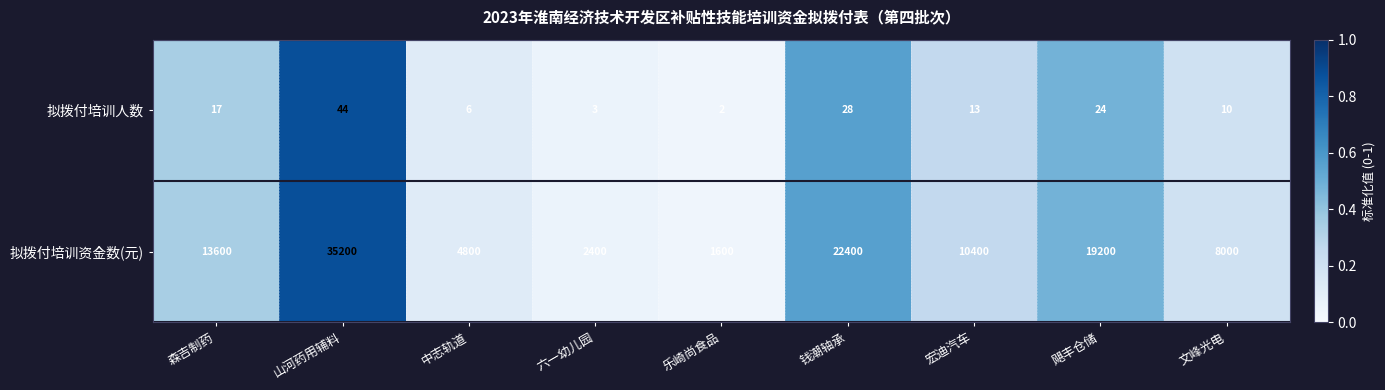

What is the difference between the maximum and minimum values in the 拟拨付培训人数 series?

42